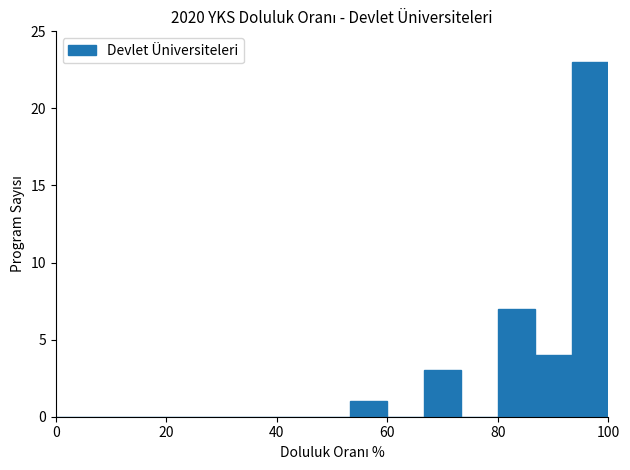

Read against the x-axis, roughly where is the centre of the tallest bar?

96